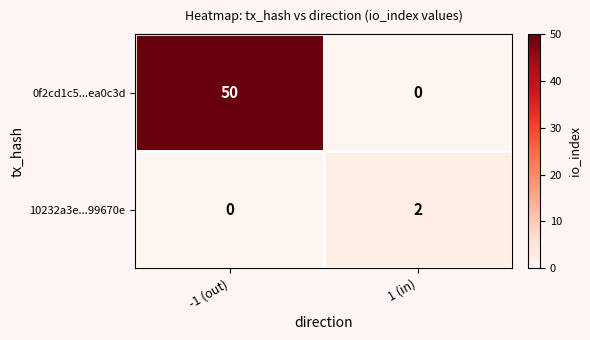

At which category does the chart reach its peak across all series?

-1 (out)